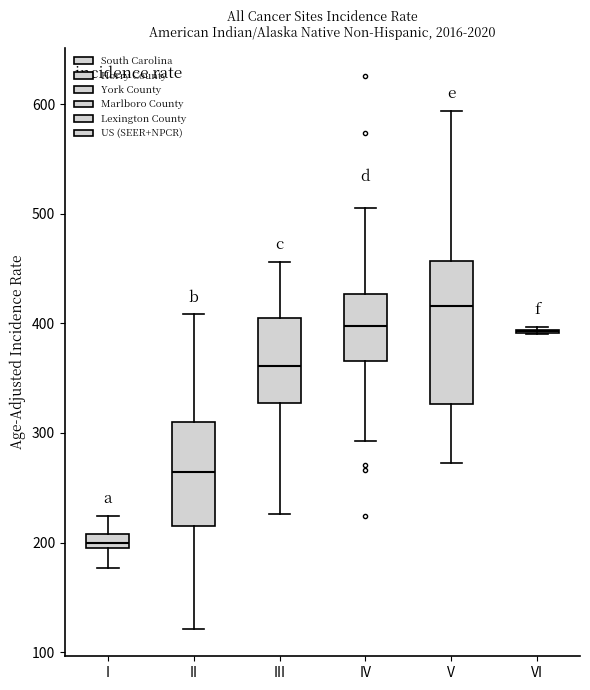

Comparing the boxes themselves (not the whiskers), which one is the tallest?

V